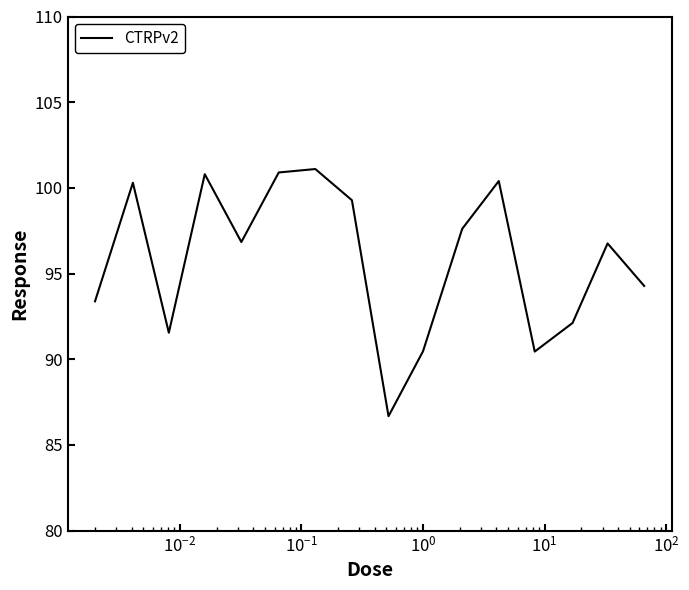

What is the difference between the maximum and minimum values?

14.4